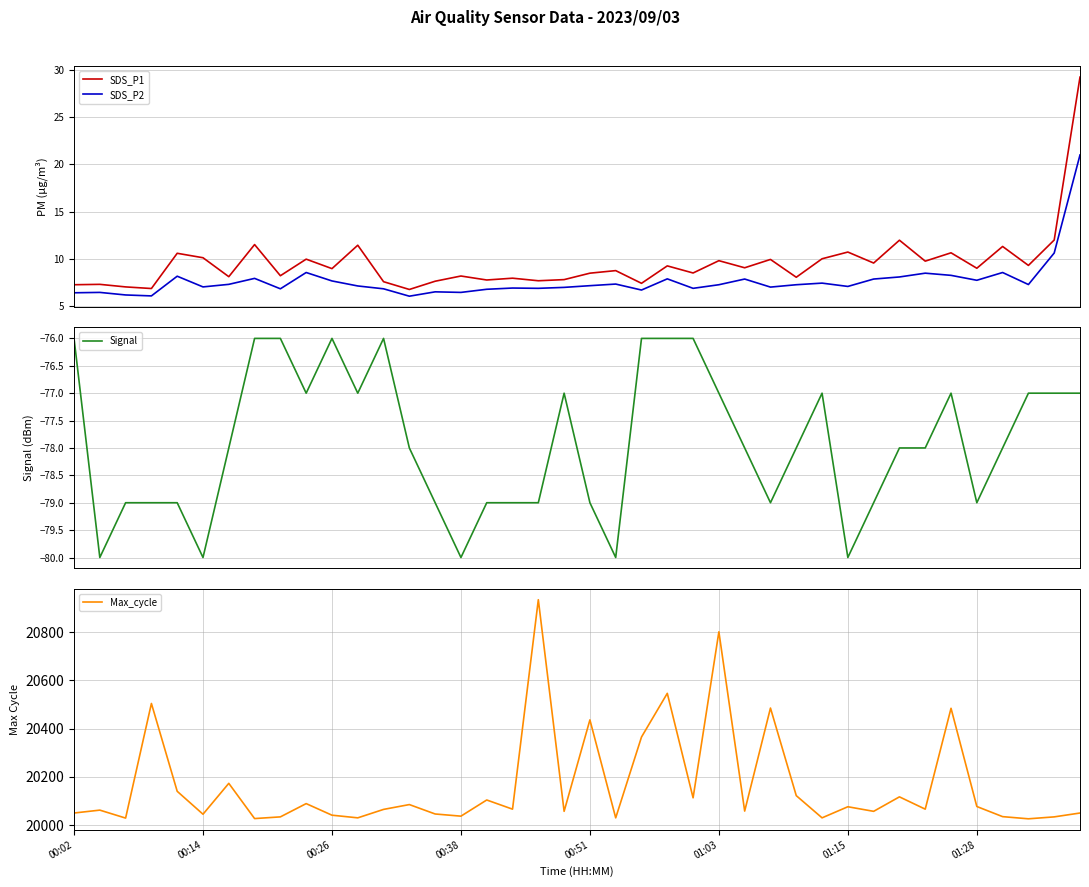

Rank the series at 27 from lowest to highest value.

Signal, SDS_P2, SDS_P1, Max_cycle